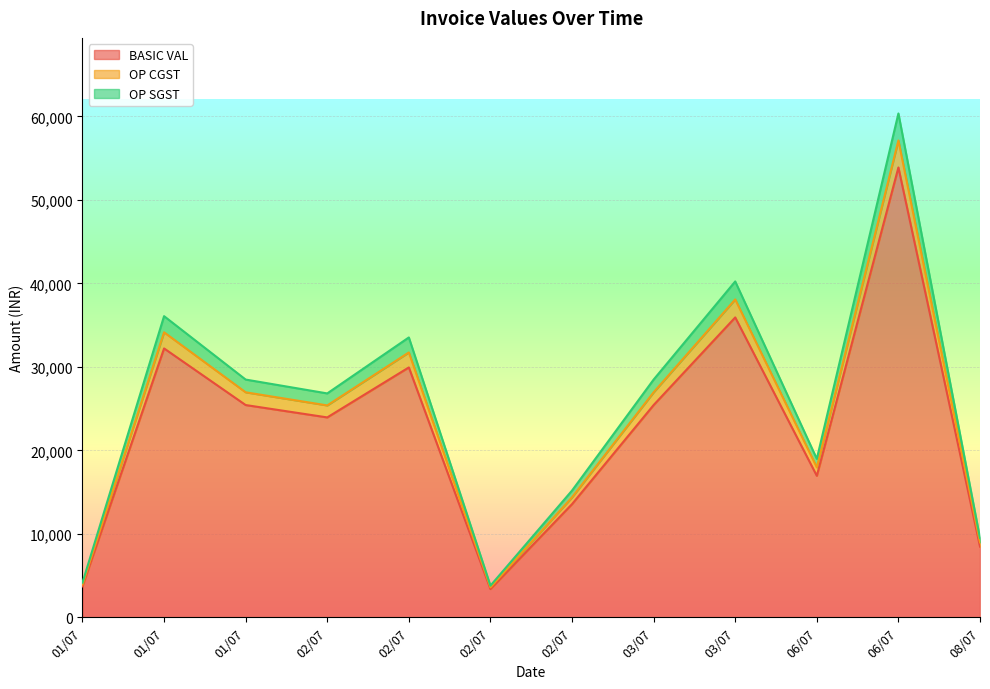

What is the label of the 10th point from the right?

01/07